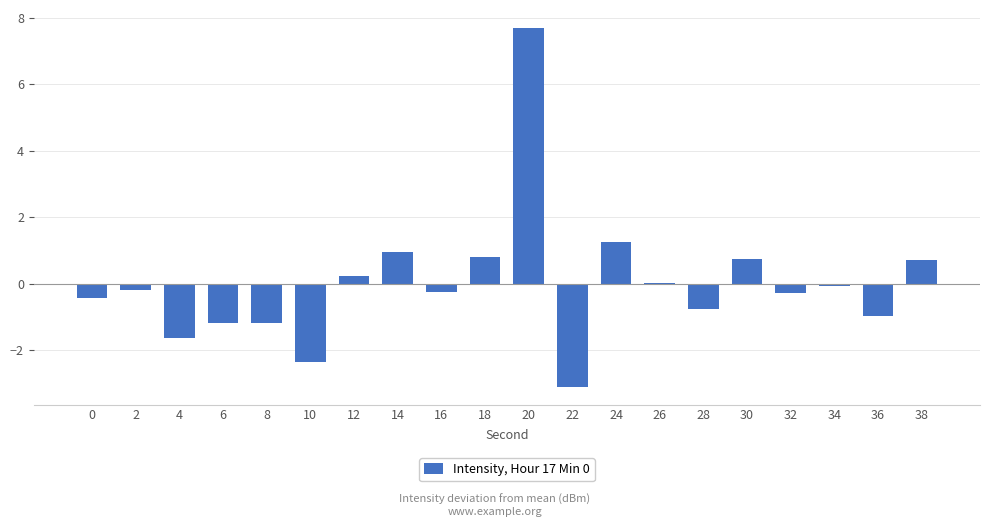

True or false: the data shows 0.2 at 30.

False